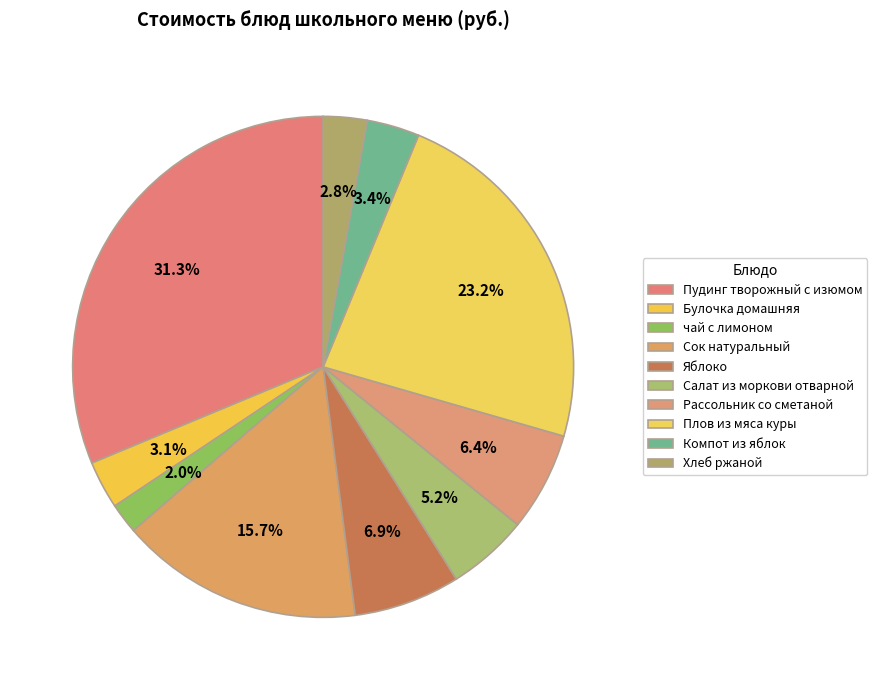

Is it true that Пудинг творожный с изюмом is 24% of the pie?

False